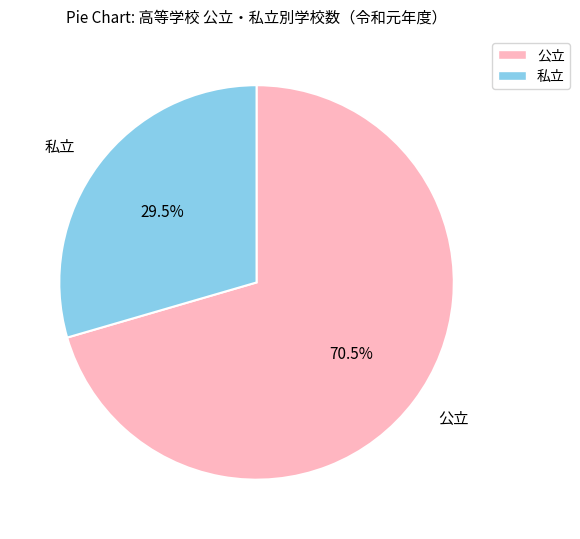

To the nearest percent, what is the difference between the largest and smallest slice percentages?

41%